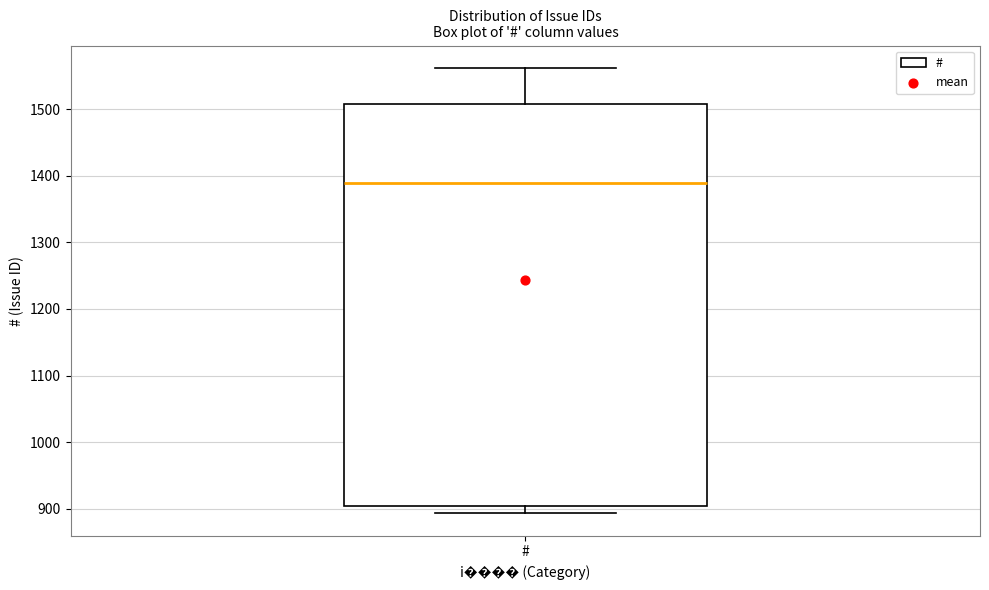

Read this box plot against the y-axis: the position of the median line, the range covered by the box, and the ends of both whiskers. The values are not printed on the chart, so give them approximately, as read against the axis.

median 1390, box 900 to 1510, whiskers 890 to 1560